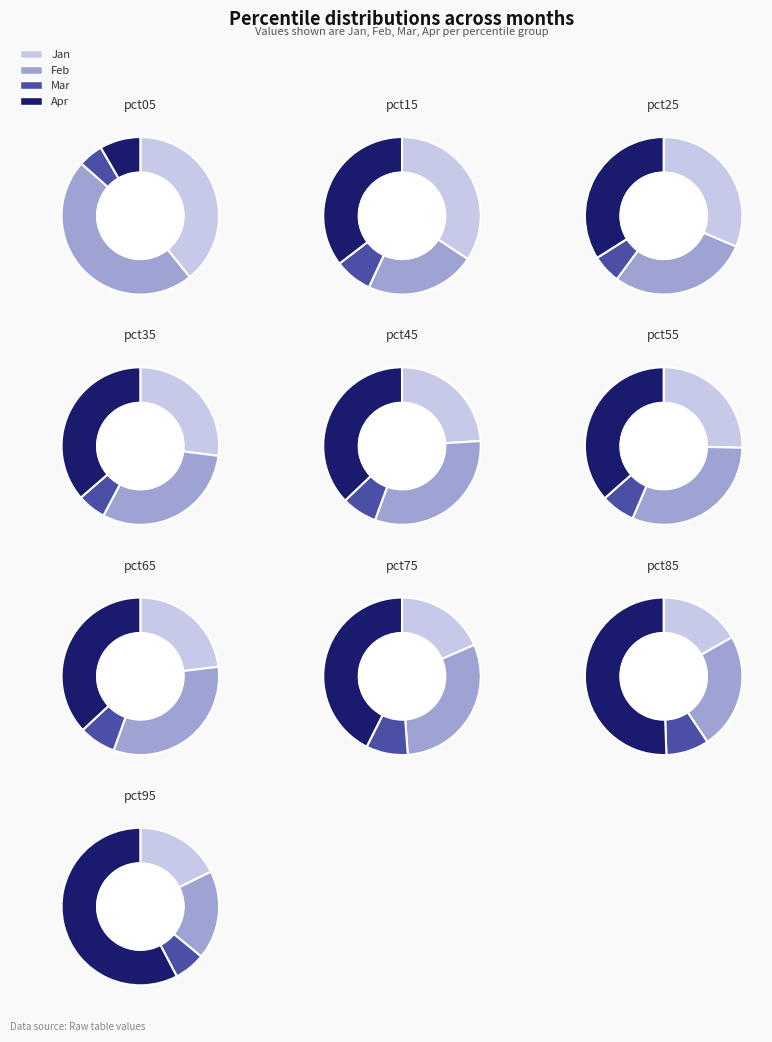

Is pct25 the majority of the pie?

No